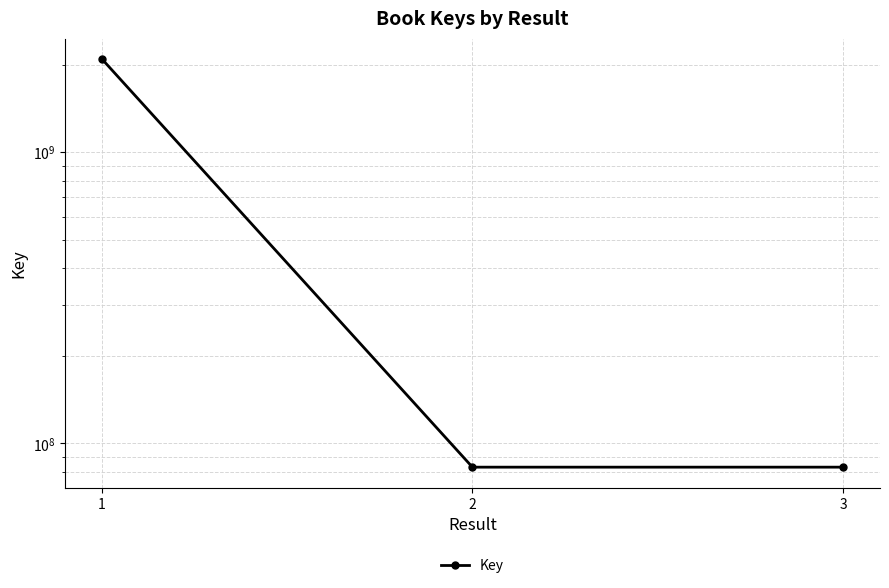

Rank the categories by value from lowest to highest.

2, 3, 1